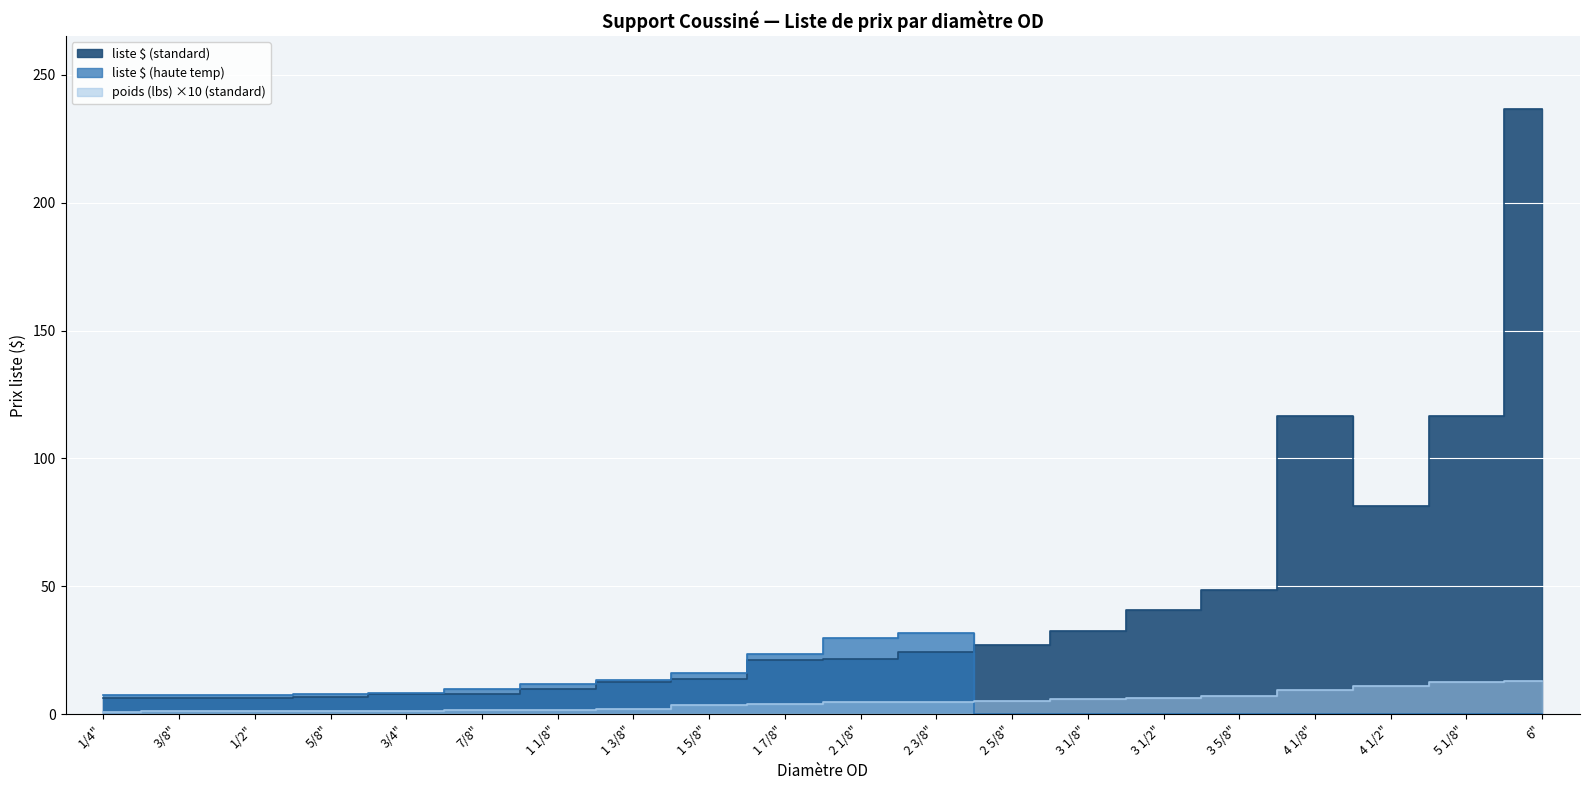

What is the greatest value displayed?

236.8